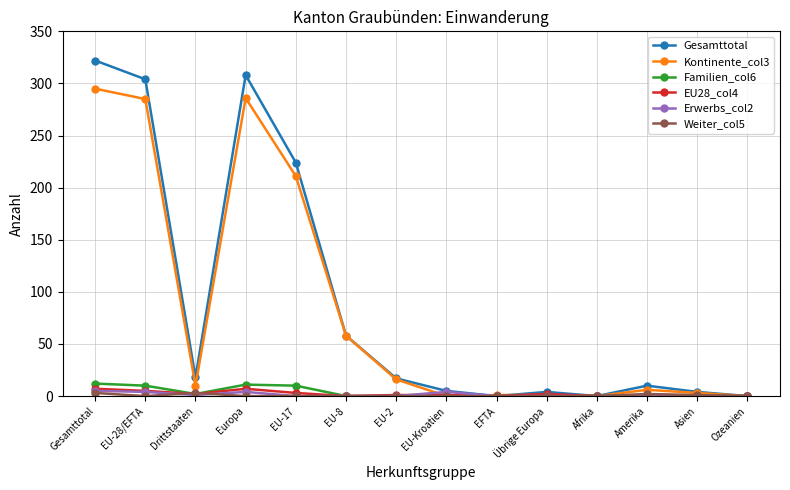

Which category has the highest value across all series?

Gesamttotal